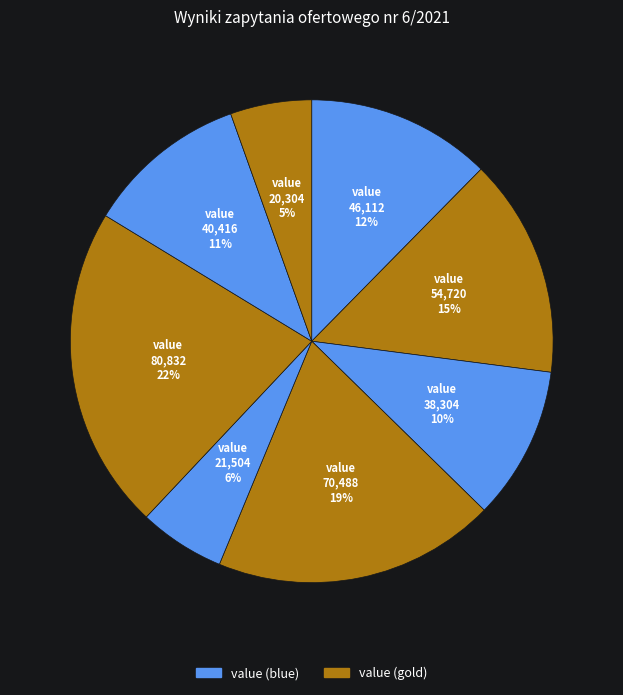

To the nearest percent, what is the difference between the largest and smallest slice percentages?

16%